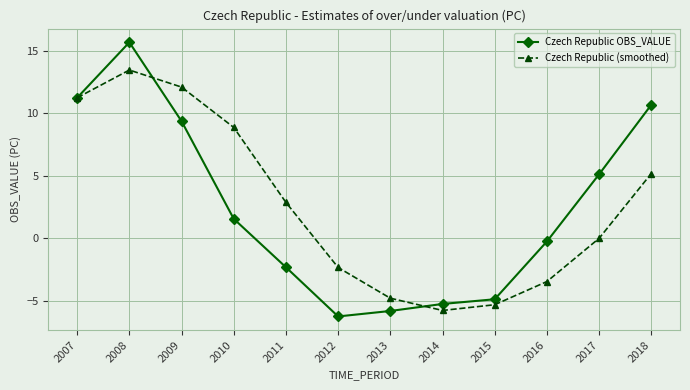

Which category has the highest value across all series?

2008